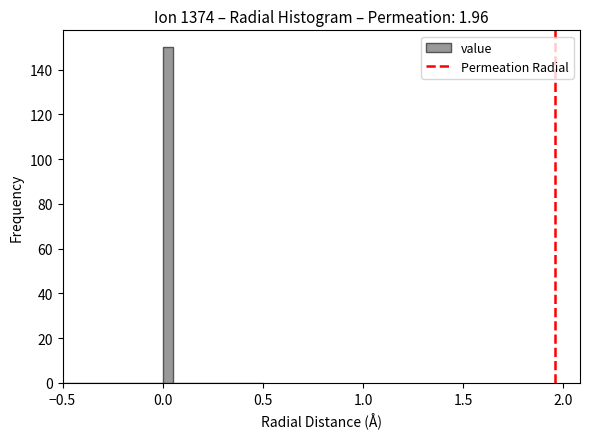

Around what value on the x-axis is the tallest bar? Give the approximate position of its centre, as read against the axis.

0.05